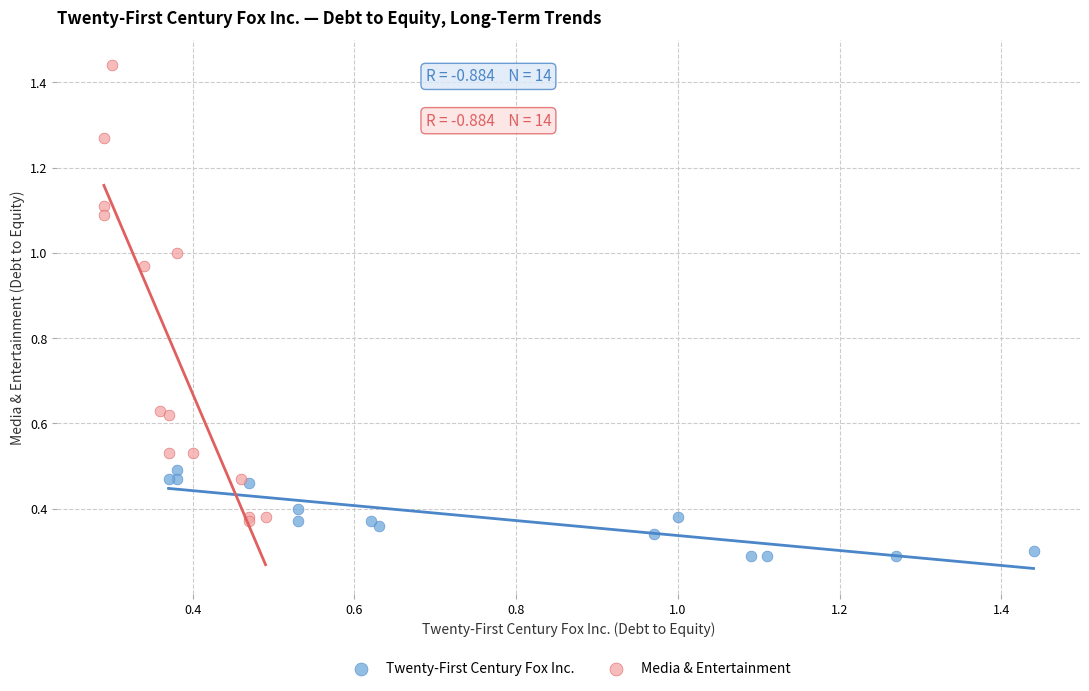

Which series reaches the maximum Y coordinate?

Media & Entertainment